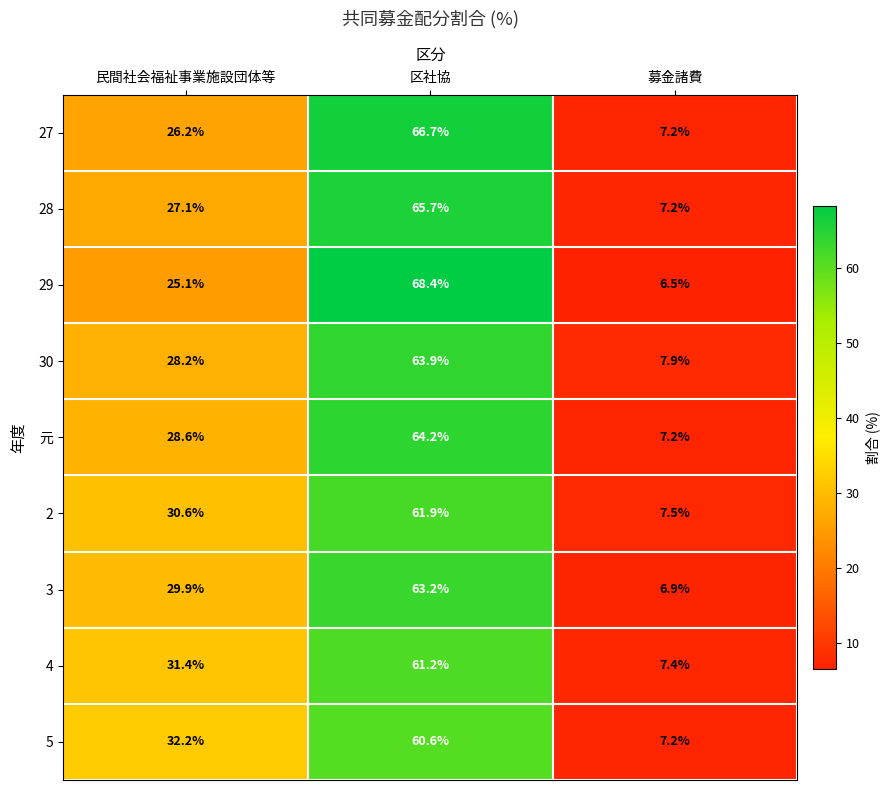

Which series has the largest total across all categories?

27